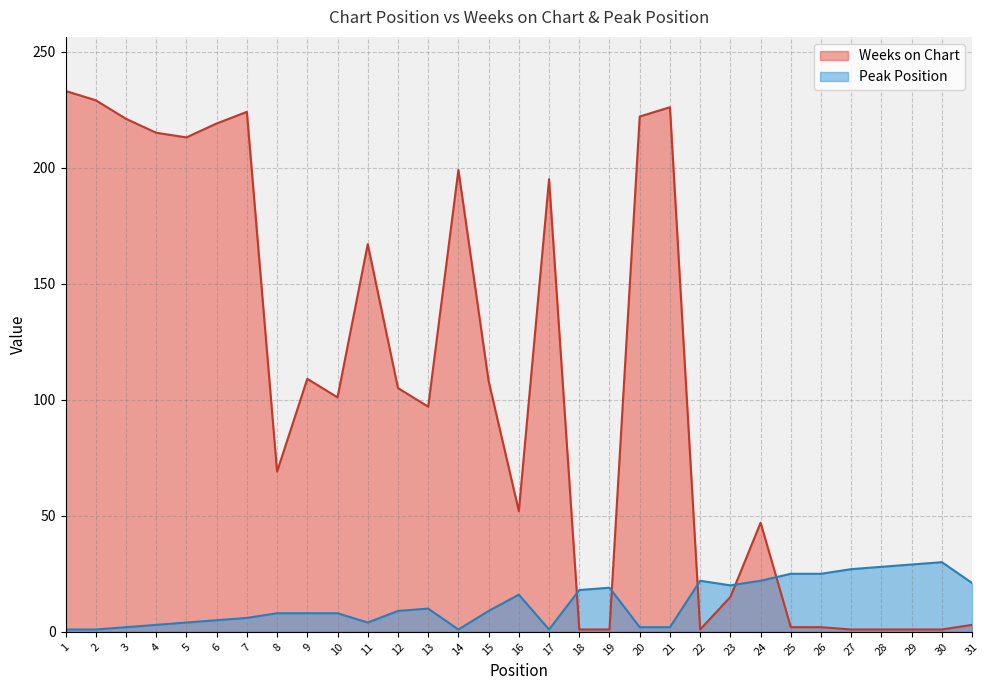

What is the difference between the second highest and second lowest values in the Peak Position series?

28